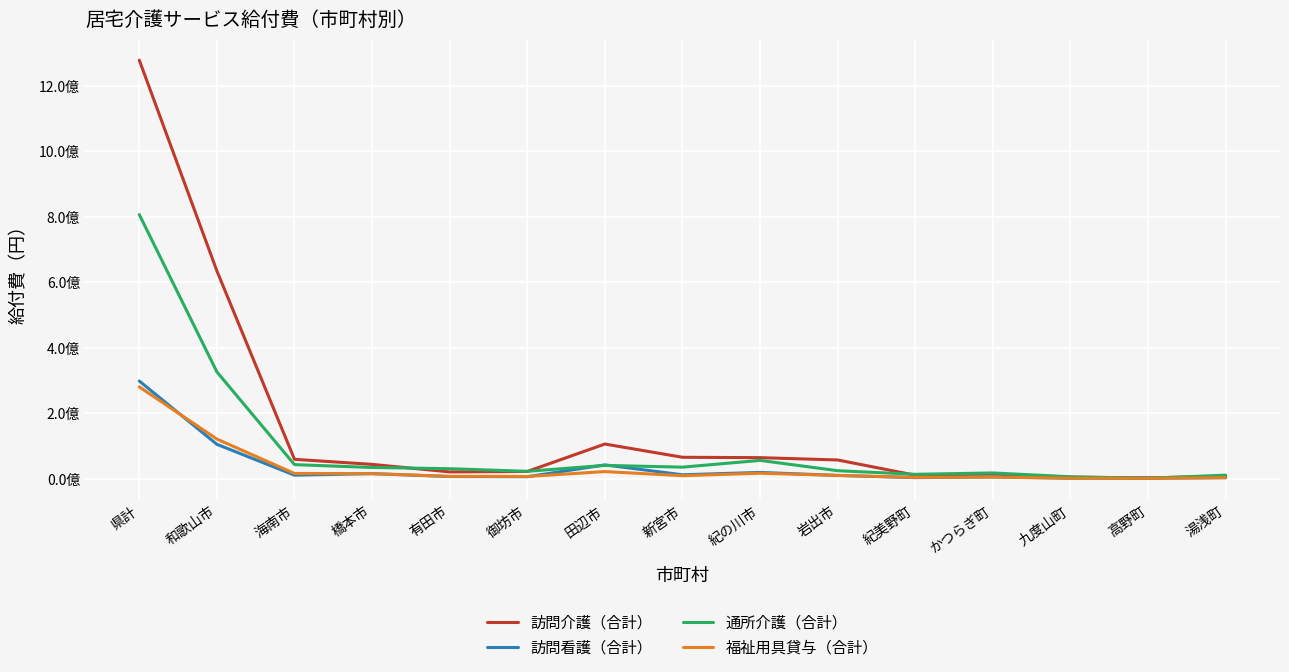

Reading right to left, transcribe all the data shown in this chart.

訪問介護（合計）: 湯浅町=7095376	高野町=2205791	九度山町=4405154	かつらぎ町=14233741	紀美野町=10454143	岩出市=56991483	紀の川市=64056730	新宮市=65200568	田辺市=105662433	御坊市=21875752	有田市=20549835	橋本市=43562734	海南市=59013279	和歌山市=634123203	県計=1277424237
訪問看護（合計）: 湯浅町=2993496	高野町=1577645	九度山町=1402377	かつらぎ町=5419440	紀美野町=3034004	岩出市=9870607	紀の川市=19003632	新宮市=11795837	田辺市=41946442	御坊市=5834384	有田市=6404951	橋本市=15270936	海南市=10563365	和歌山市=104807681	県計=297975027
通所介護（合計）: 湯浅町=10679843	高野町=1210997	九度山町=5665869	かつらぎ町=17397911	紀美野町=13237474	岩出市=24213631	紀の川市=55710158	新宮市=35072352	田辺市=40428464	御坊市=22326364	有田市=30310289	橋本市=34043480	海南市=42769473	和歌山市=325803251	県計=806085745
福祉用具貸与（合計）: 湯浅町=2925372	高野町=791697	九度山町=1120751	かつらぎ町=4830380	紀美野町=3833048	岩出市=9815016	紀の川市=16561360	新宮市=8969619	田辺市=21591615	御坊市=6607071	有田市=7027504	橋本市=15240703	海南市=15764520	和歌山市=120789722	県計=280044702